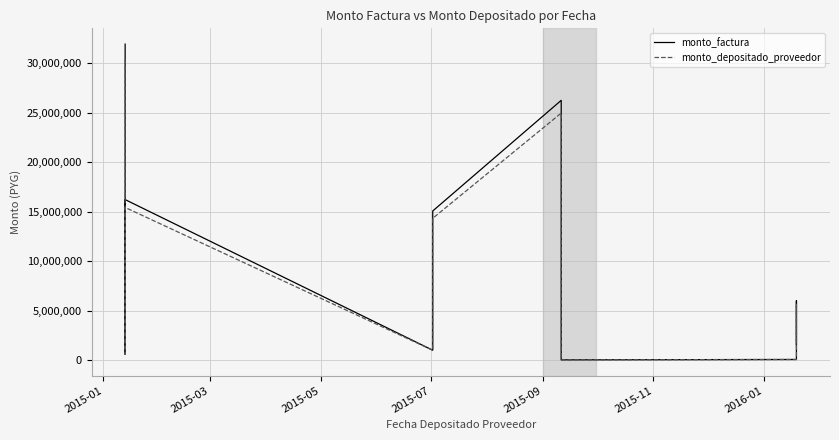

How many values in the monto_depositado_proveedor series are below 5705890?

5